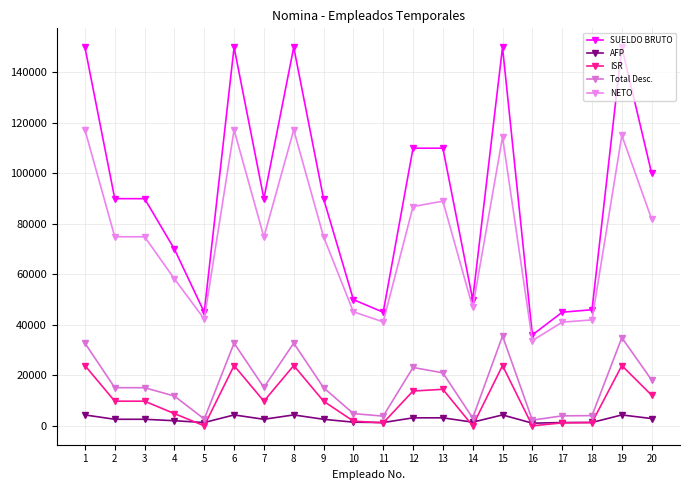

In SUELDO BRUTO, how many points are lower than both neighbors (excluding endpoints)?

5